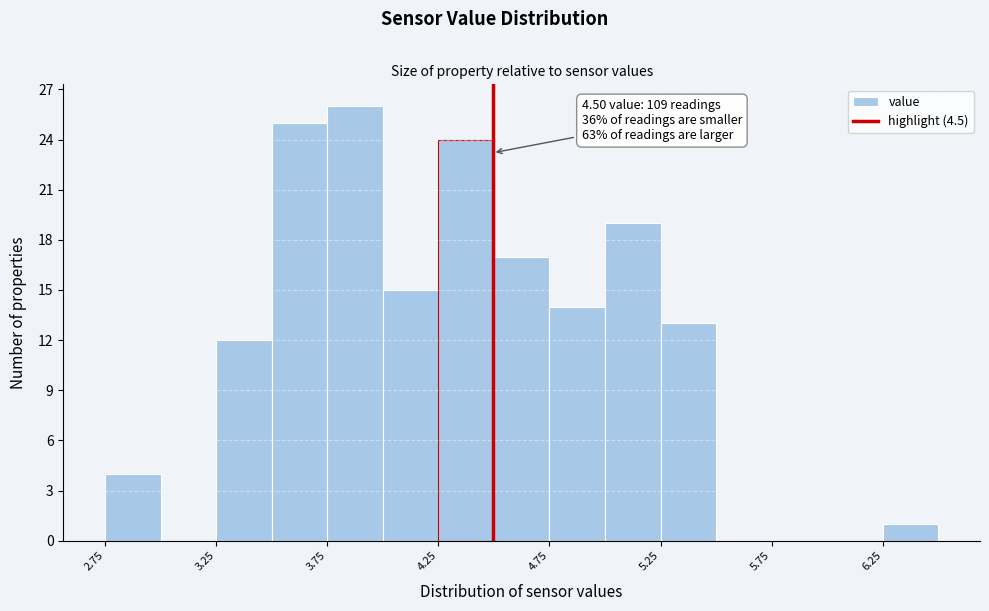

Over which range of the x-axis is the bar tallest?

3.755 to 4.005